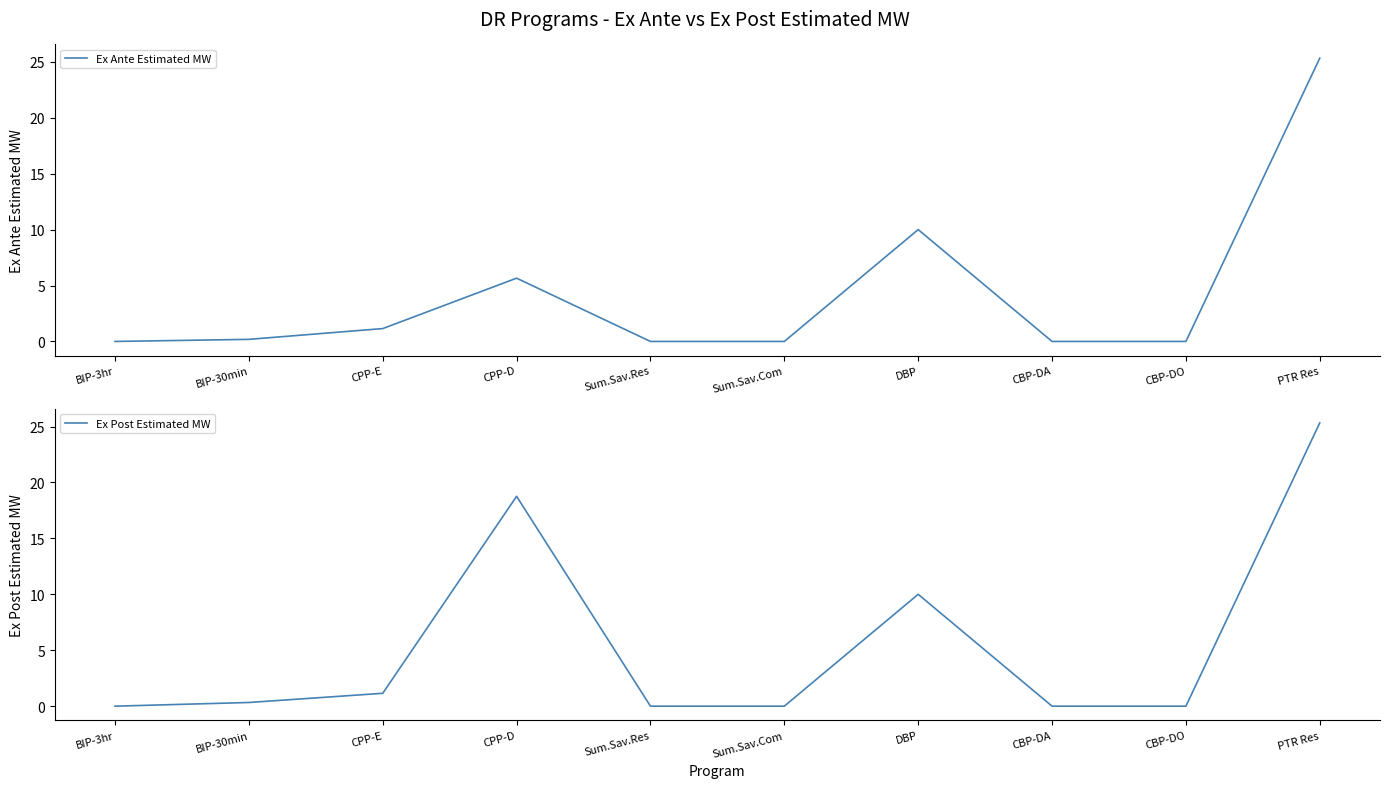

True or false: Ex Ante Estimated MW and Ex Post Estimated MW intersect in this chart.

False